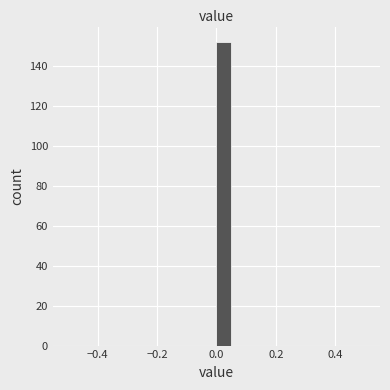

Read against the x-axis, roughly where is the centre of the tallest bar?

0.02